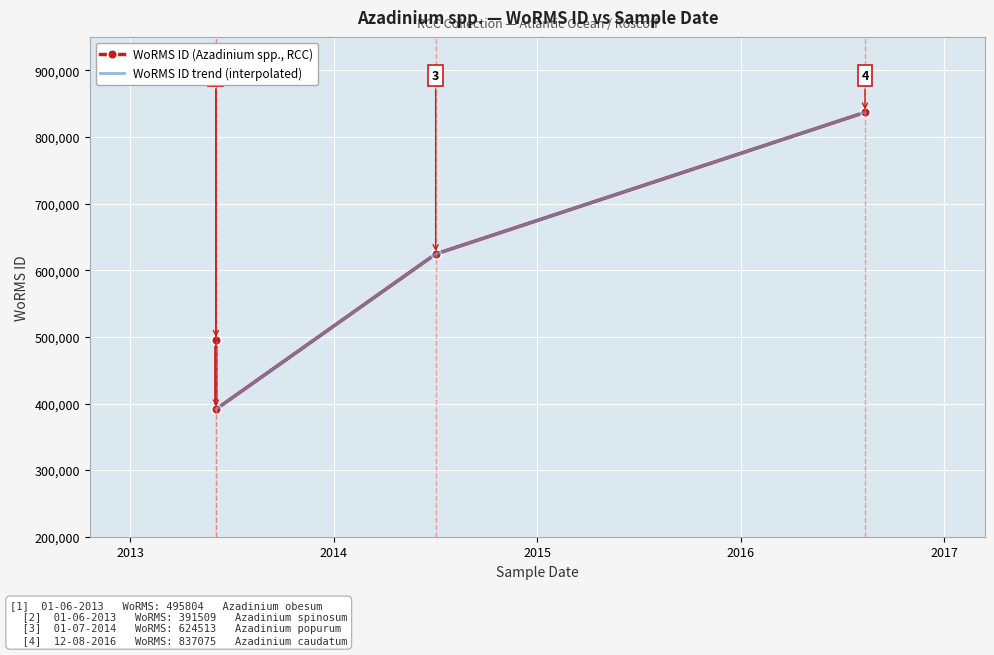

What is the difference between the maximum and minimum values?

445566